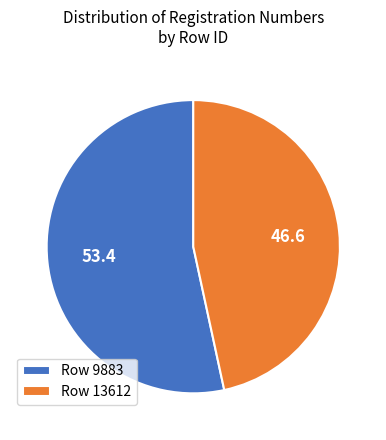

Which slice represents more than half of the pie?

Row 9883